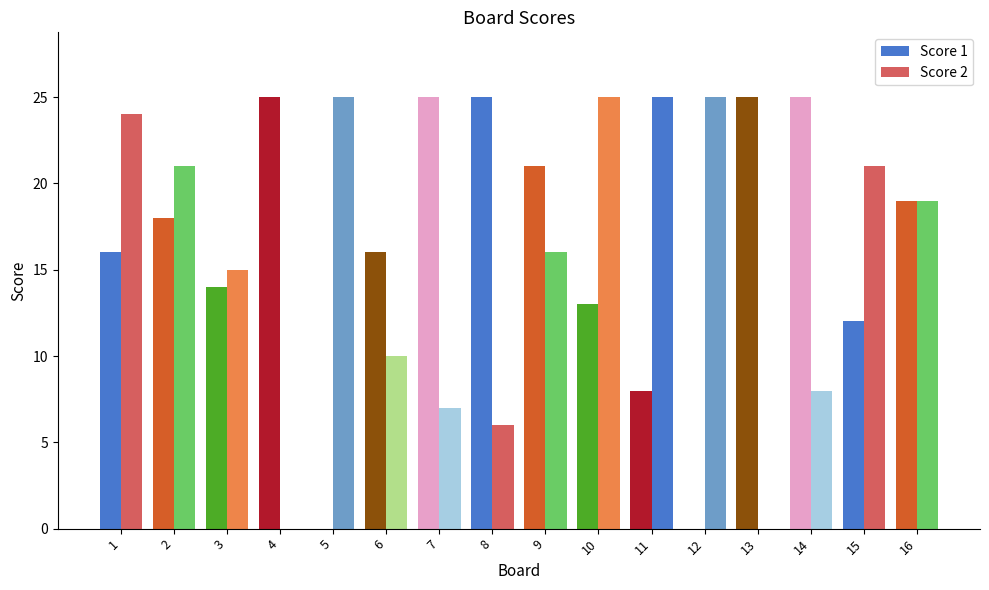

How many groups of bars are there?

16